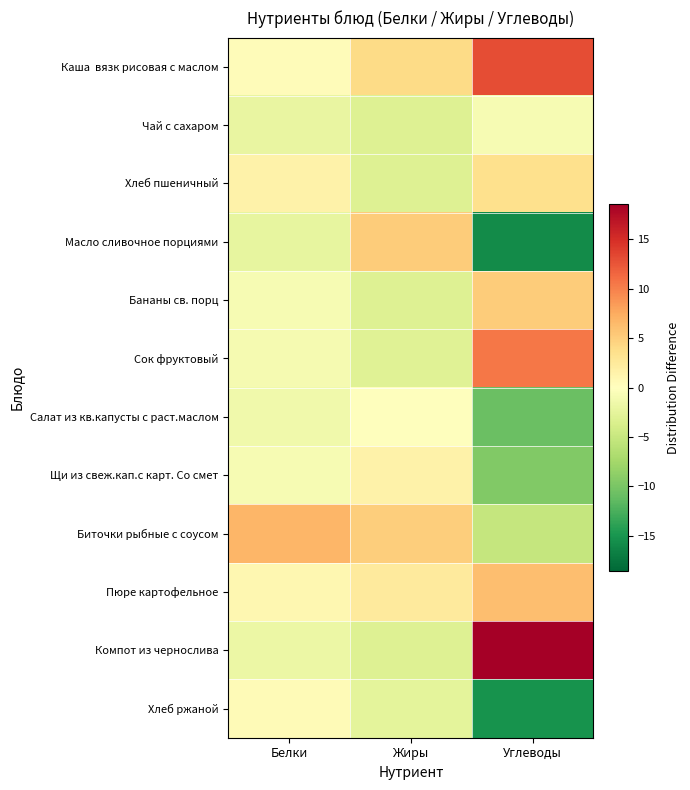

What is the maximum value shown in the chart?

18.6